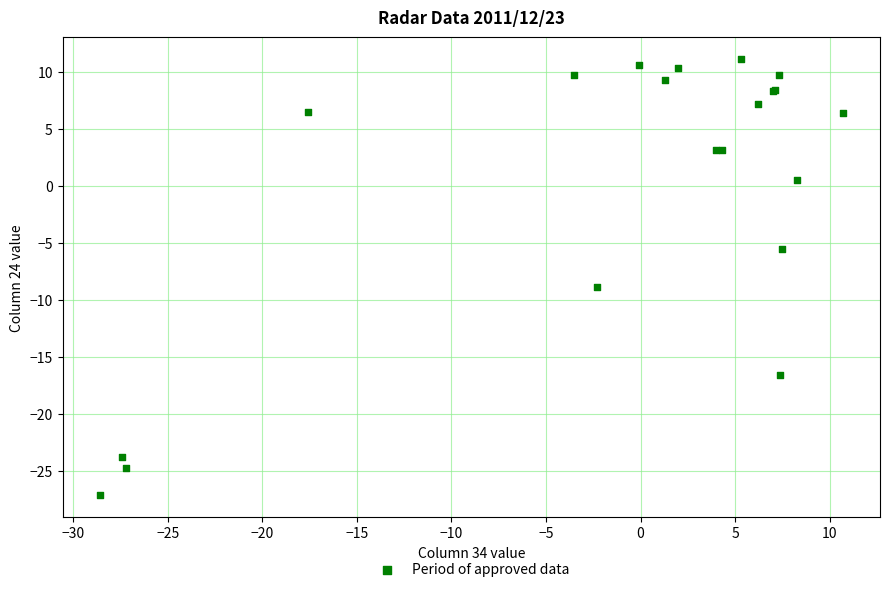

What Y value in the scatter plot is closest to -8?

-8.9